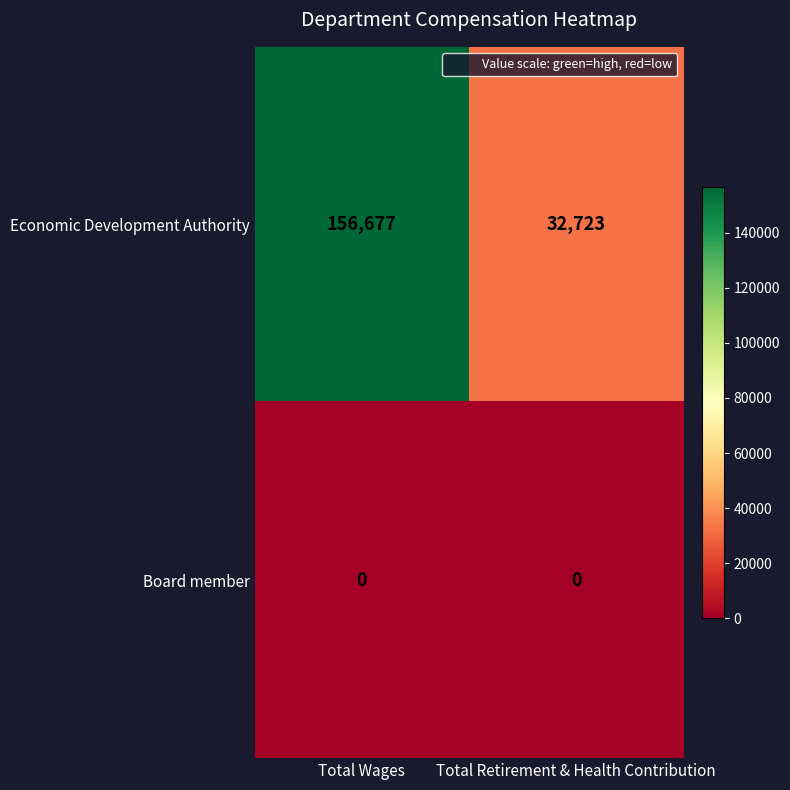

Count the number of data series in this chart.

2